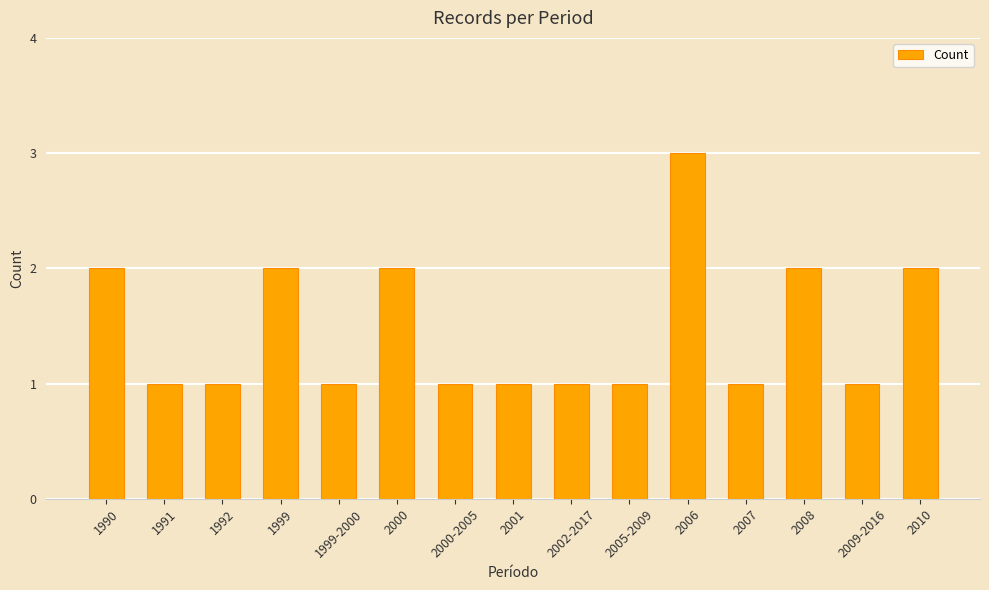

Reading right to left, extract all data points from this chart.

2	1	2	1	3	1	1	1	1	2	1	2	1	1	2